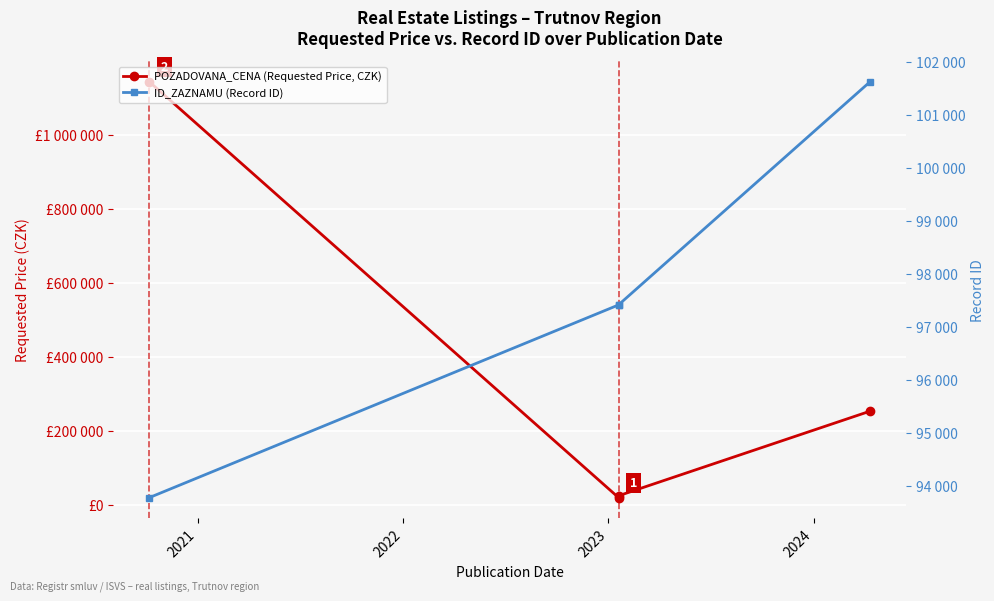

How many data points in POZADOVANA_CENA (Requested Price, CZK) are above 253400?

1